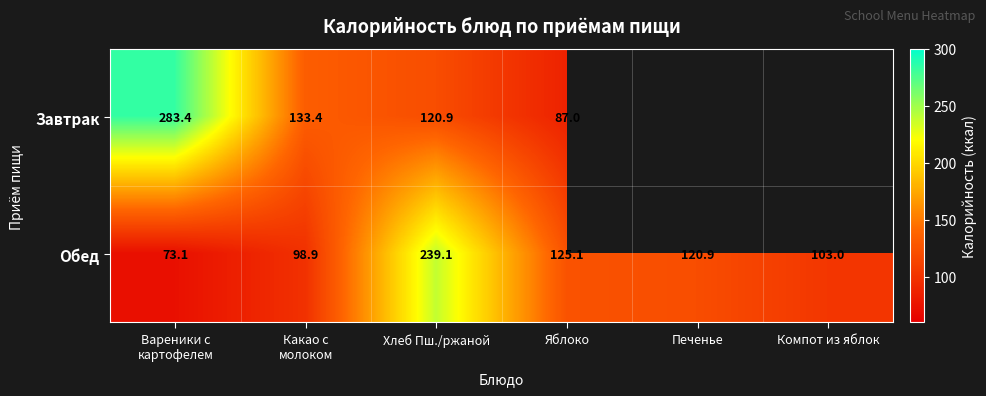

True or false: Обед has a value of 74.9 at Яблоко.

False